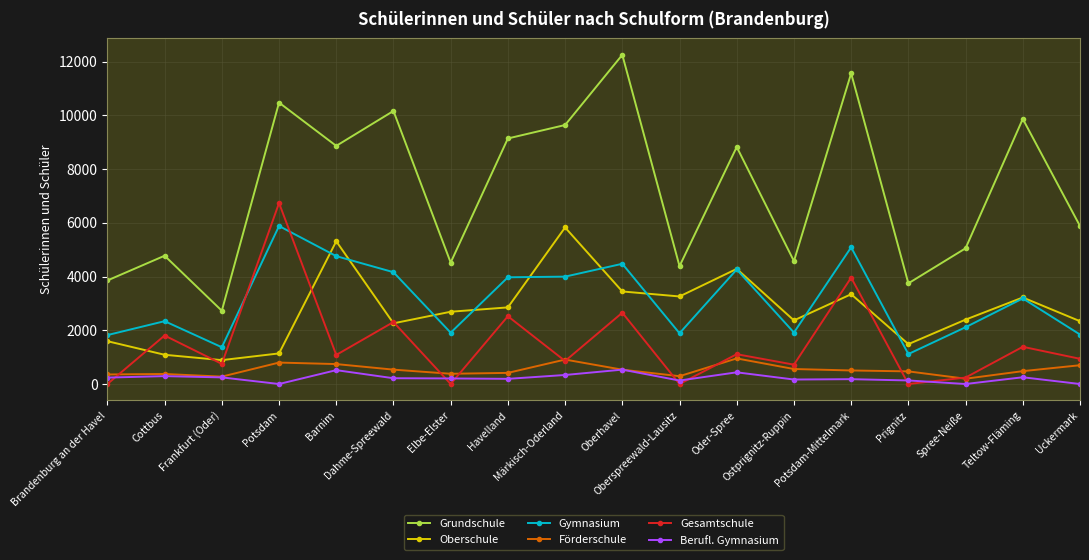

What is the difference between the maximum and second lowest values in the Oberschule series?

4739